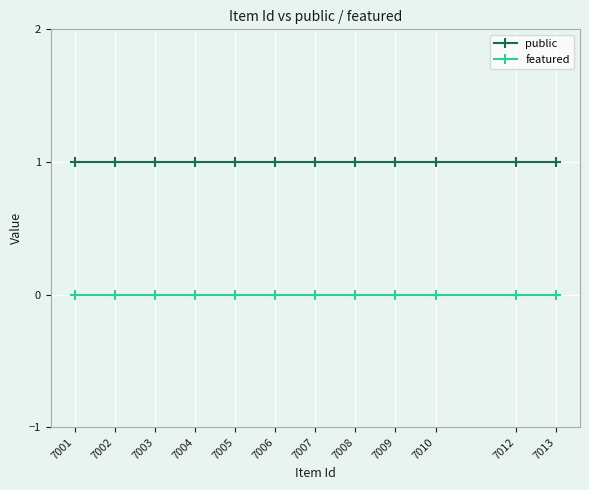

True or false: public and featured intersect in this chart.

False